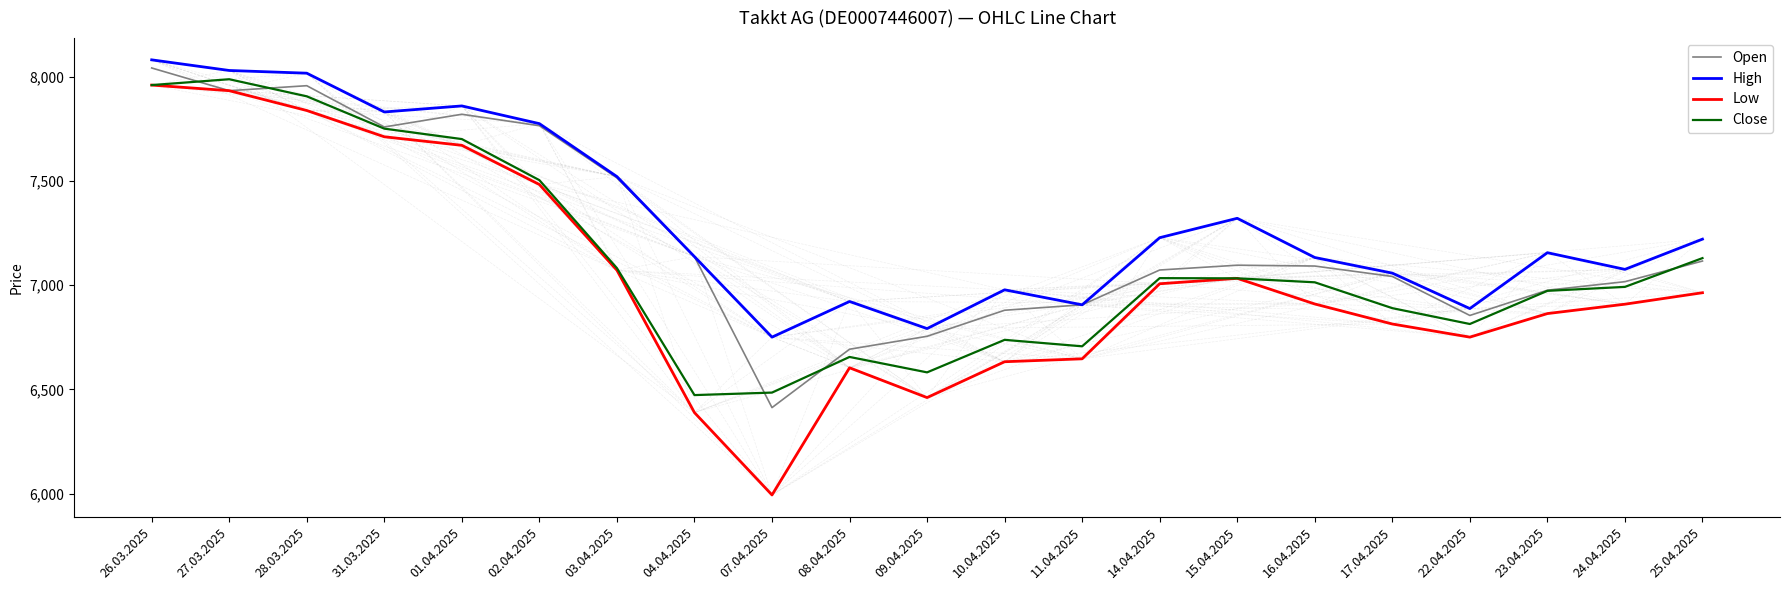

At which label does Open first exceed 7092?

26.03.2025